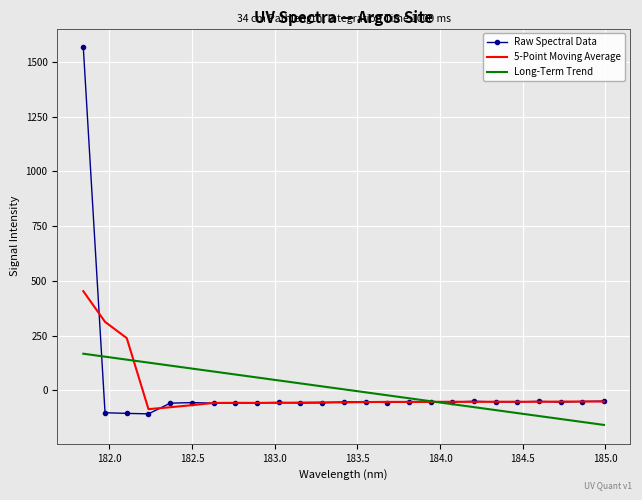

What is the average value of the Raw Spectral Data series?

4.1